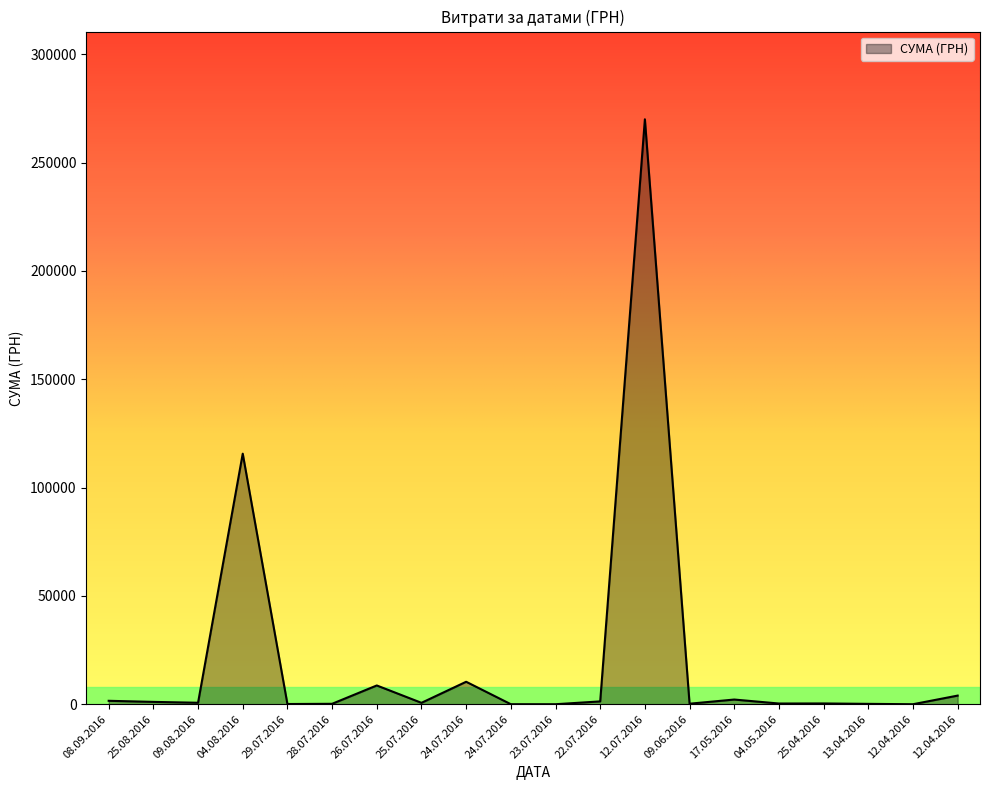

What is the difference between the values at 13.04.2016 and 28.07.2016?

25.1